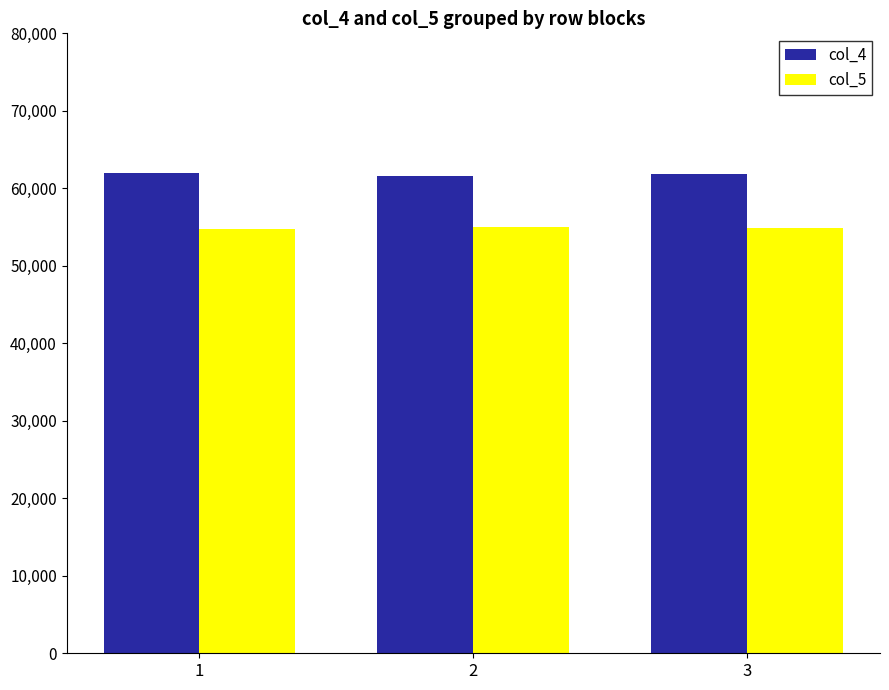

Count the number of categories in the chart.

3